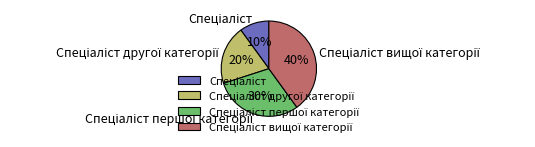

Is there any slice that represents more than half of the pie?

No